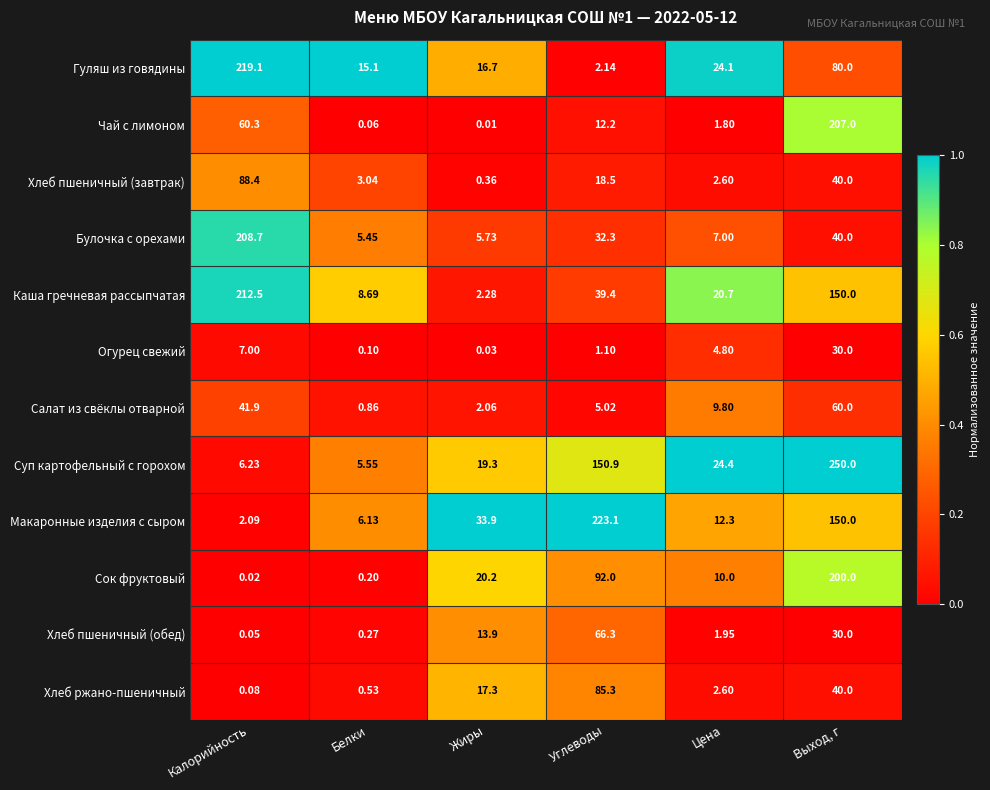

Which category has the lowest value across all series?

Жиры